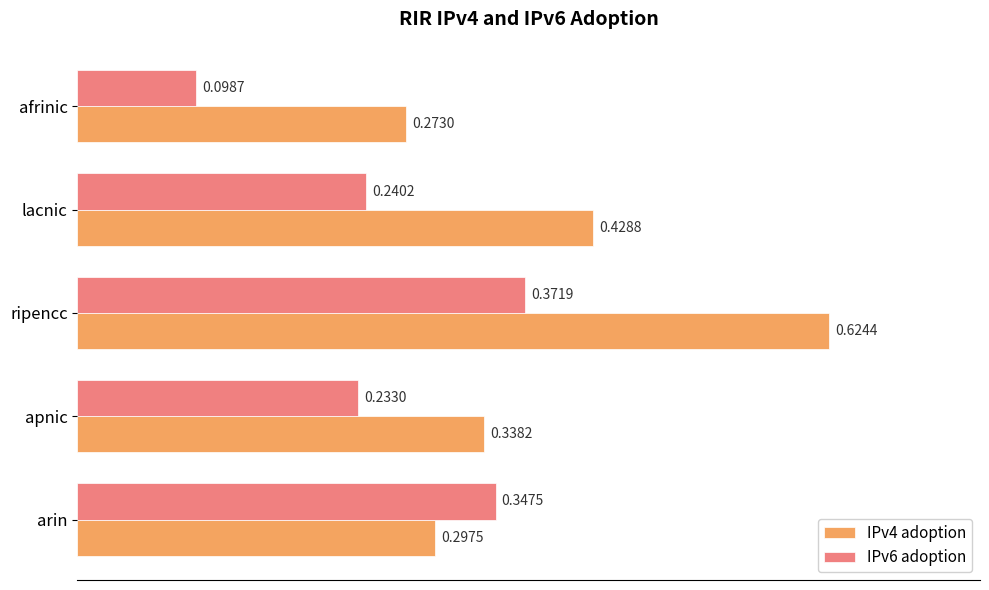

What is the sum of all IPv4 adoption values?

2.0